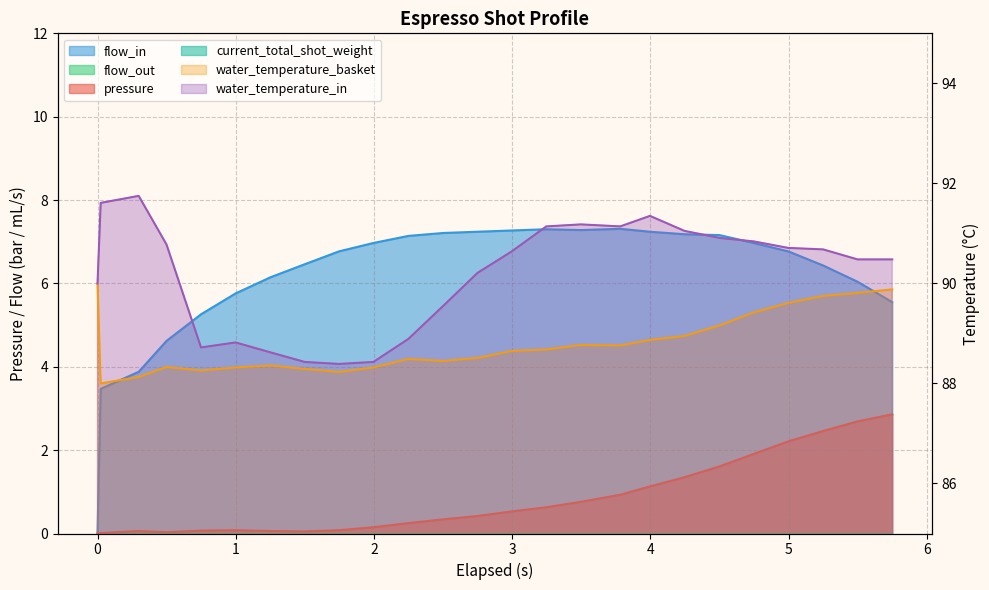

What is the minimum value for water_temperature_basket?

88.0